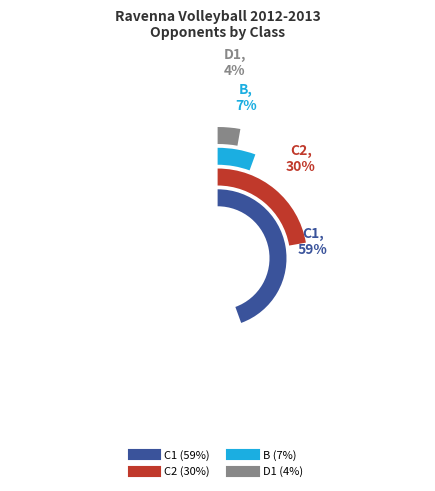

Rank the categories by value from highest to lowest.

C1, C2, B, D1